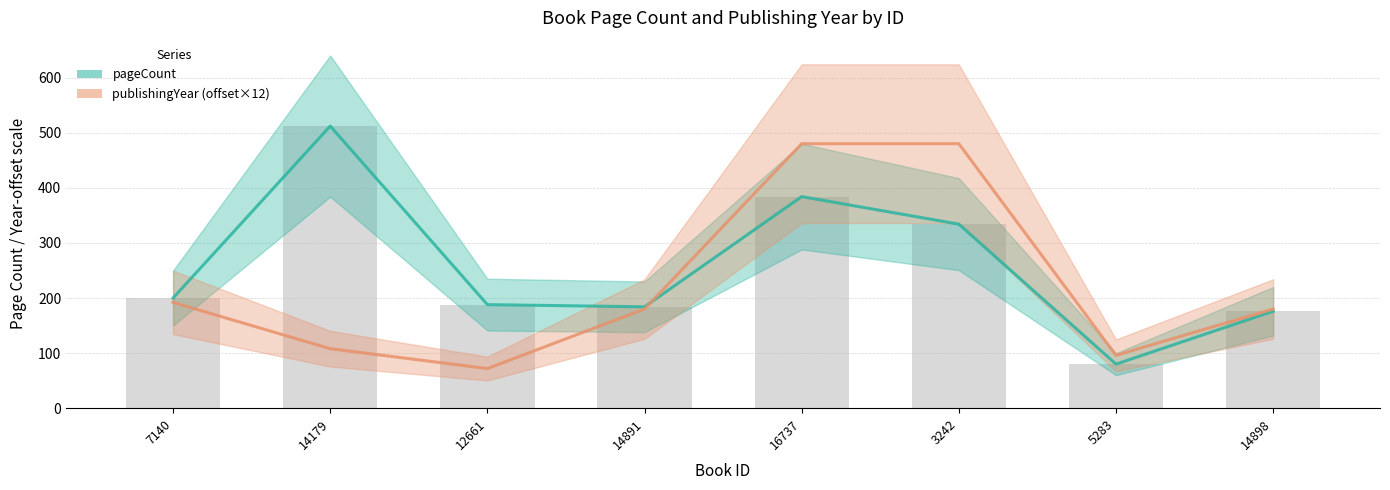

Reading right to left, extract all data points from this chart.

pageCount: 176	80	334	384	184	188	512	200
publishingYear (offset×12): 180	96	480	480	180	72	108	192